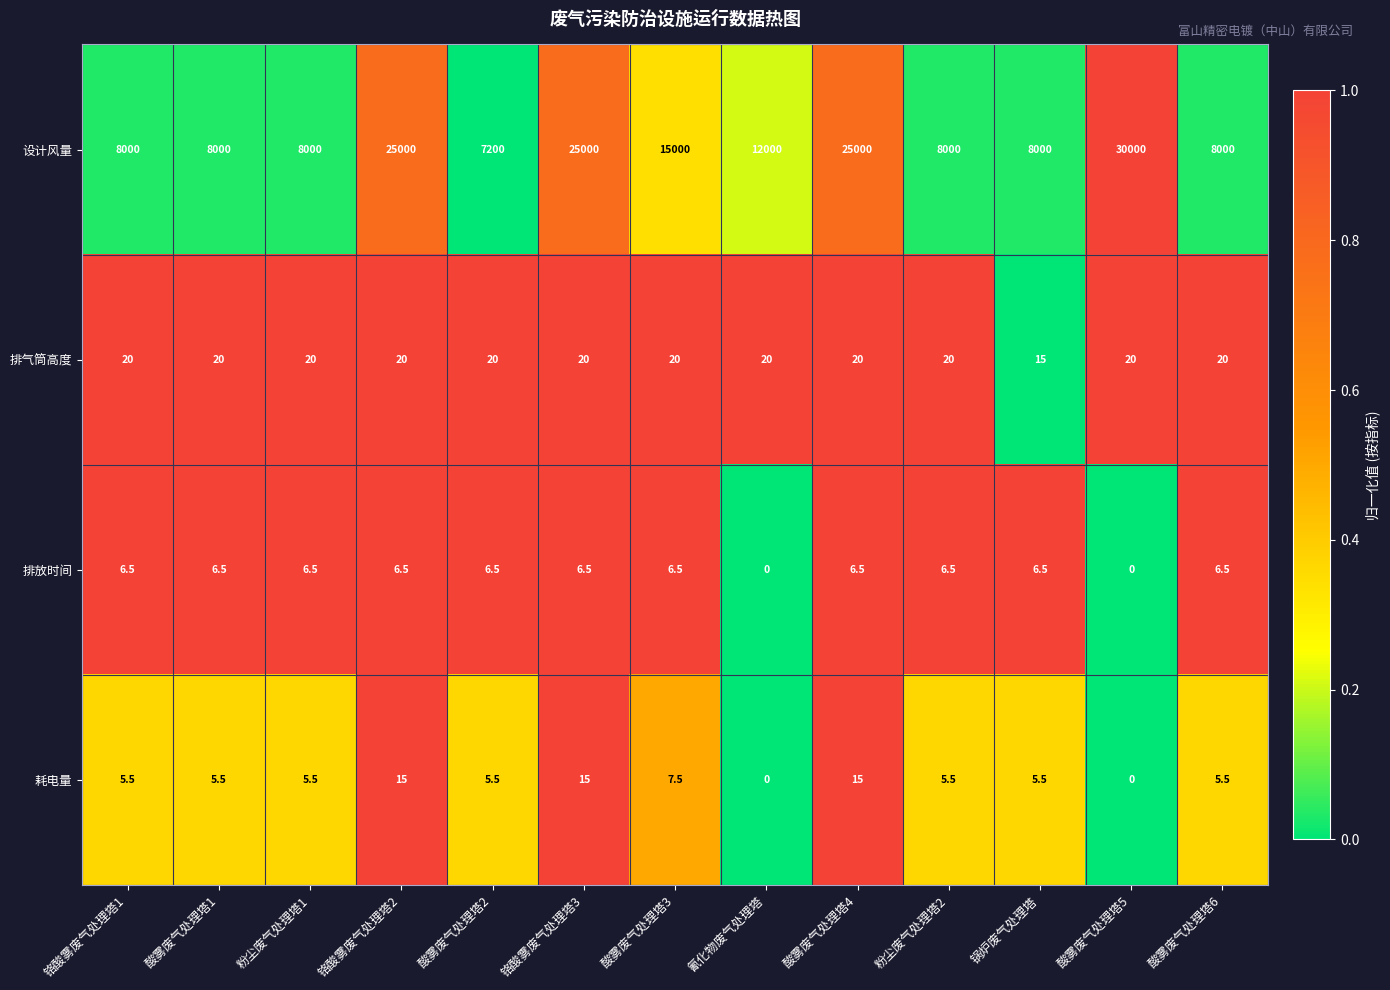

What is the greatest value displayed?

30000.0